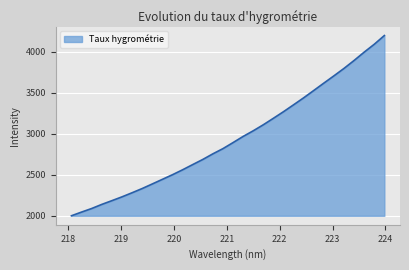

What is the maximum value shown in the chart?

4198.2